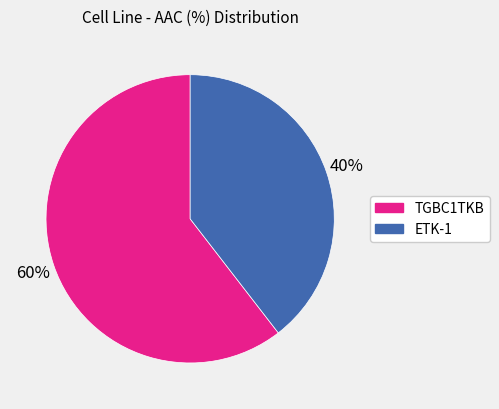

How many segments does this pie chart have?

2